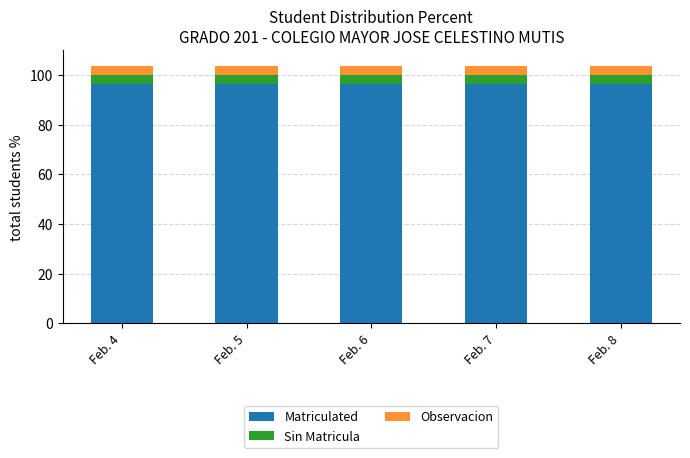

Does the chart contain any negative values?

No